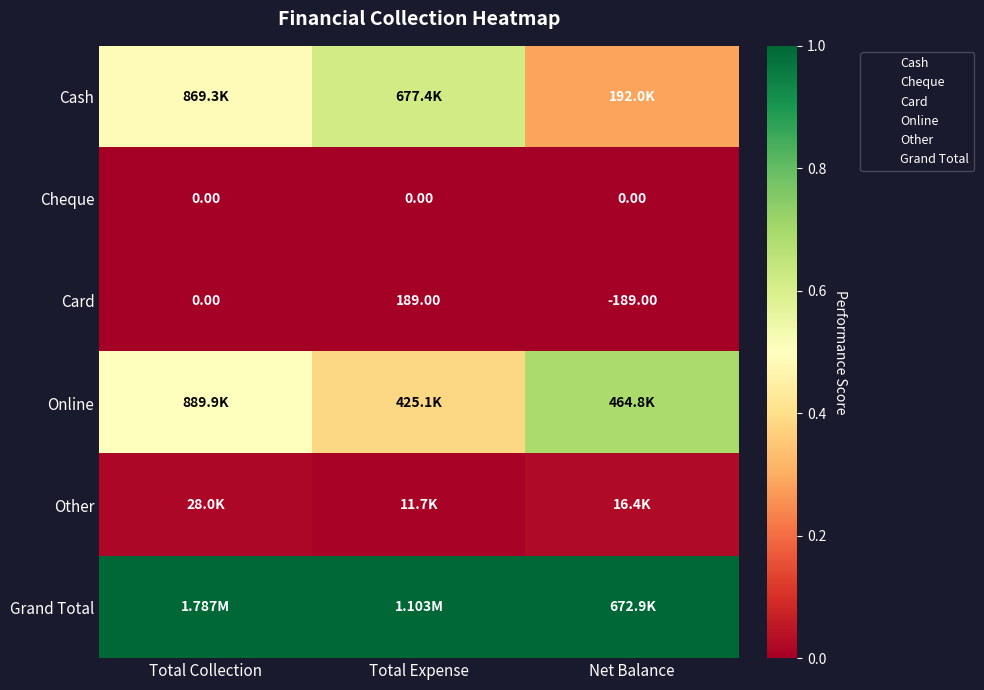

Which series has the largest total across all categories?

Grand Total